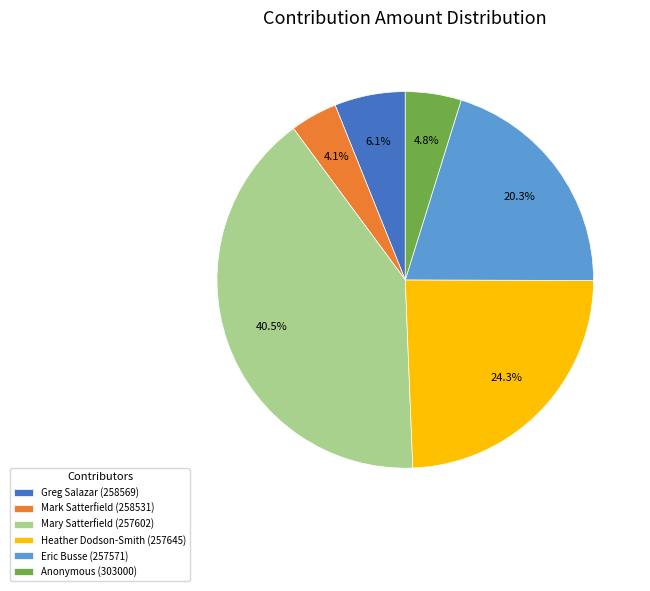

Count the number of slices in the pie.

6